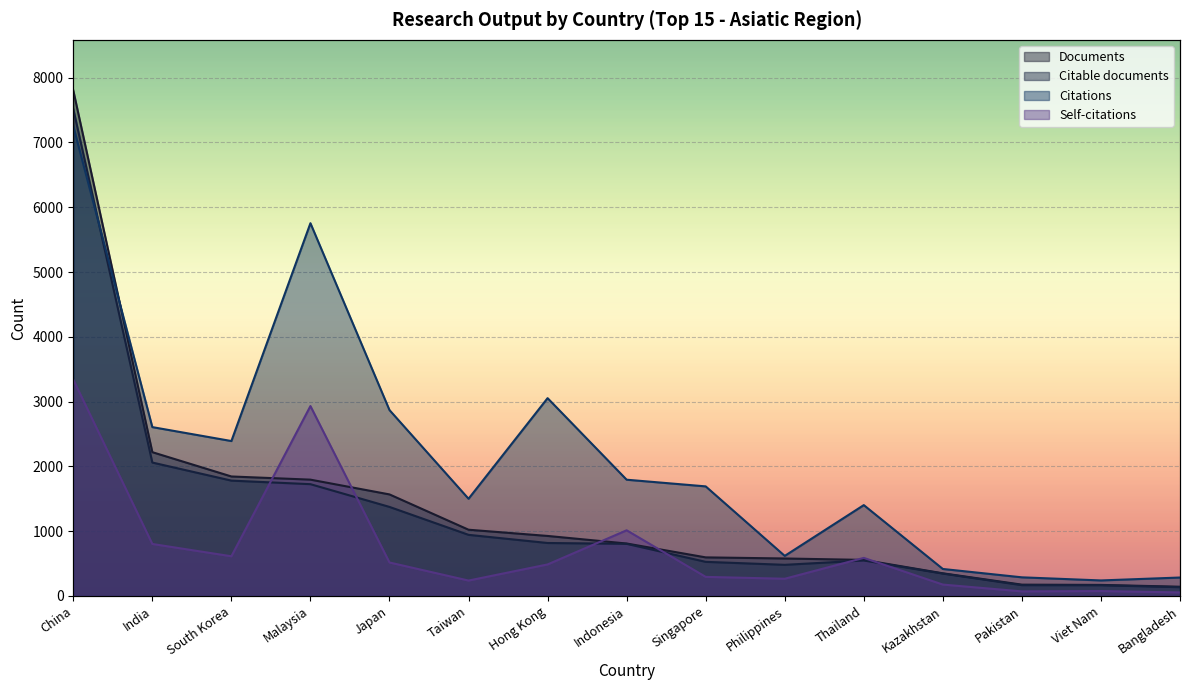

Which series has the largest total across all categories?

Citations